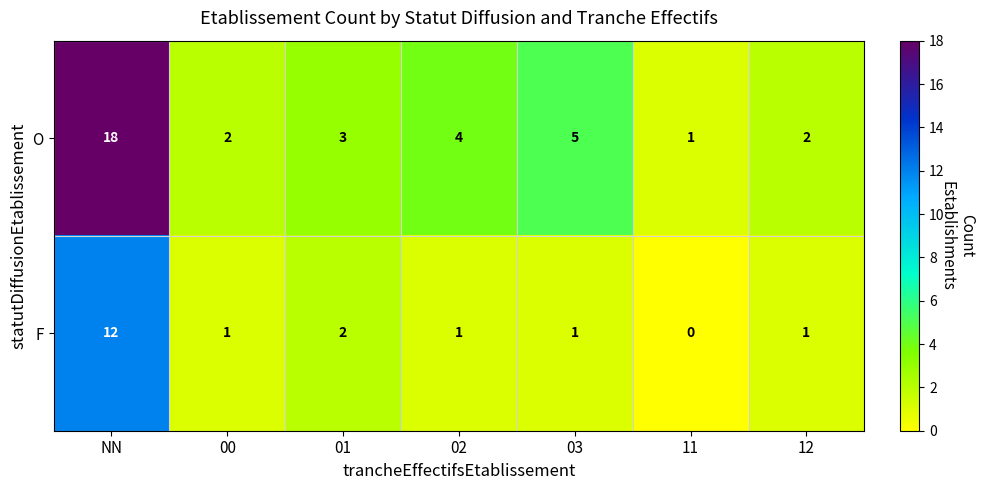

Rank the series by their maximum value, from lowest to highest.

F, O